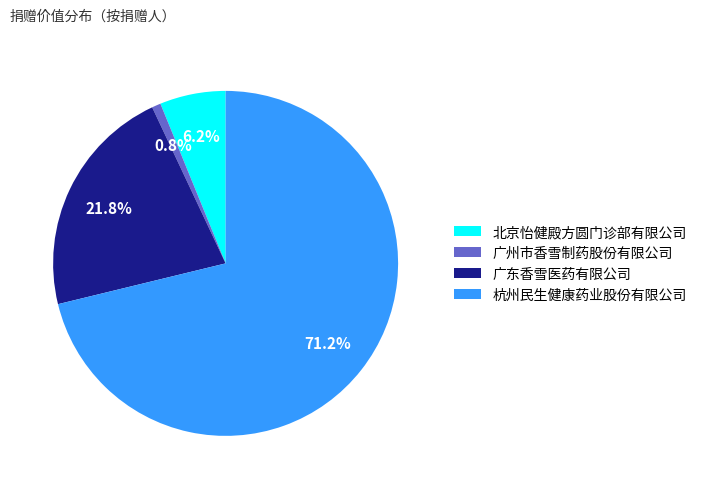

What is the largest slice in the pie chart?

杭州民生健康药业股份有限公司